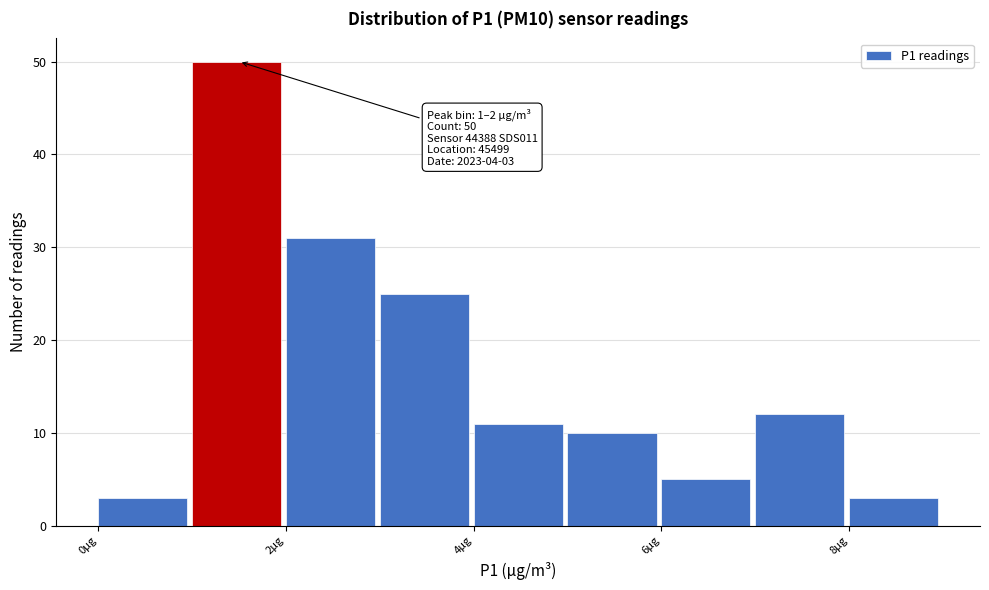

Over which range of the x-axis is the bar tallest?

1 to 2